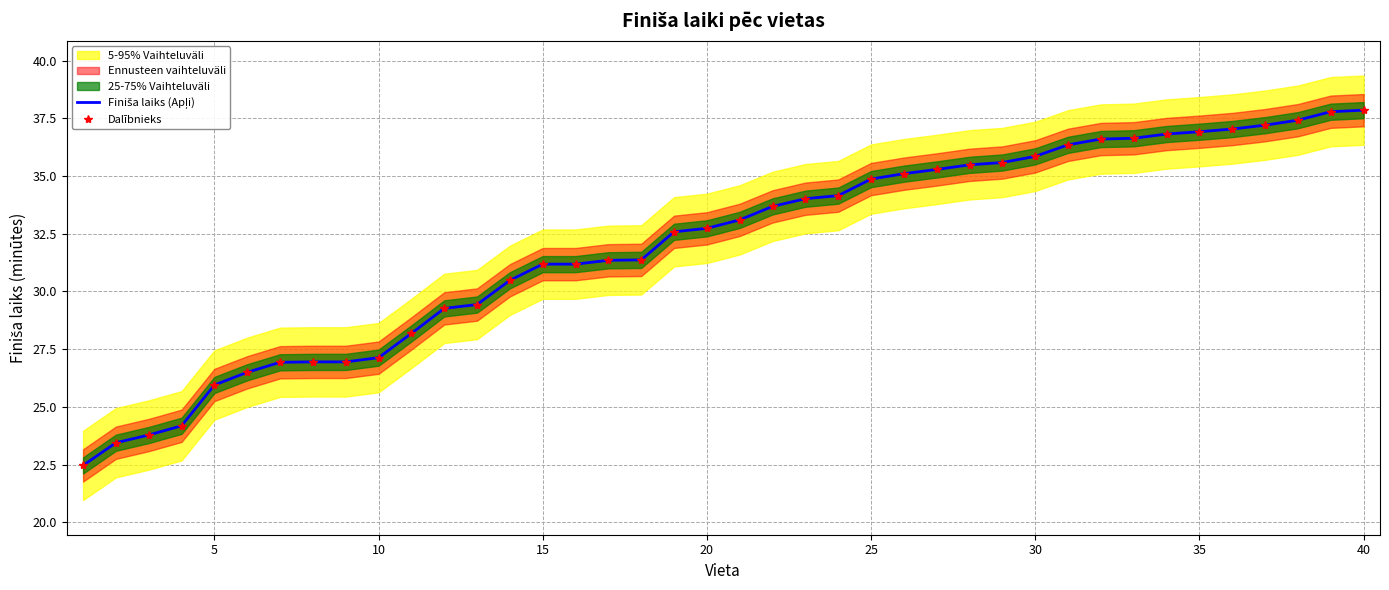

Is it true that Dalībnieks equals 54.9 at 35?

False